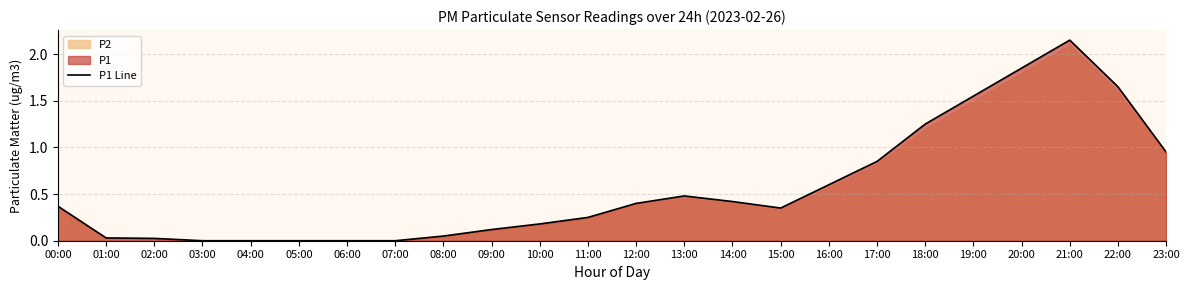

List the labels in order of value, largest first.

21:00, 20:00, 22:00, 19:00, 18:00, 23:00, 17:00, 16:00, 13:00, 14:00, 12:00, 00:00, 15:00, 11:00, 10:00, 09:00, 08:00, 01:00, 02:00, 03:00, 04:00, 05:00, 06:00, 07:00